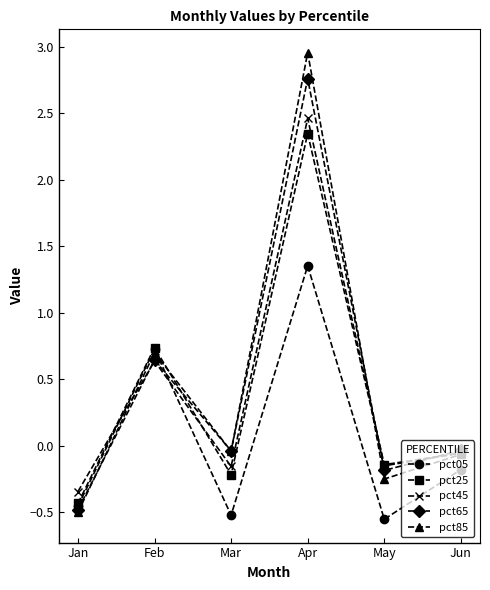

Where do pct45 and pct05 first cross each other?

Jan and Feb